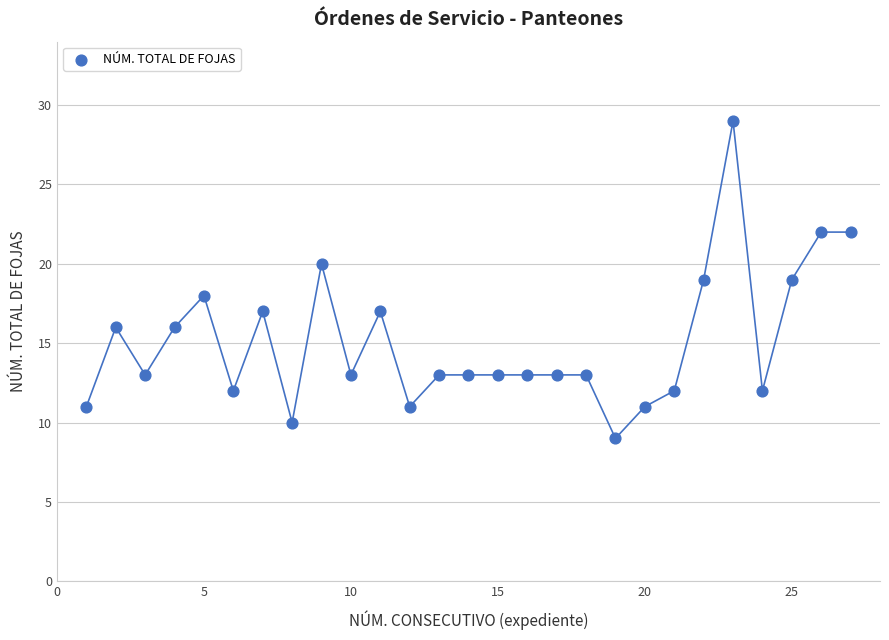

What is the range of Y values (max minus min)?

20